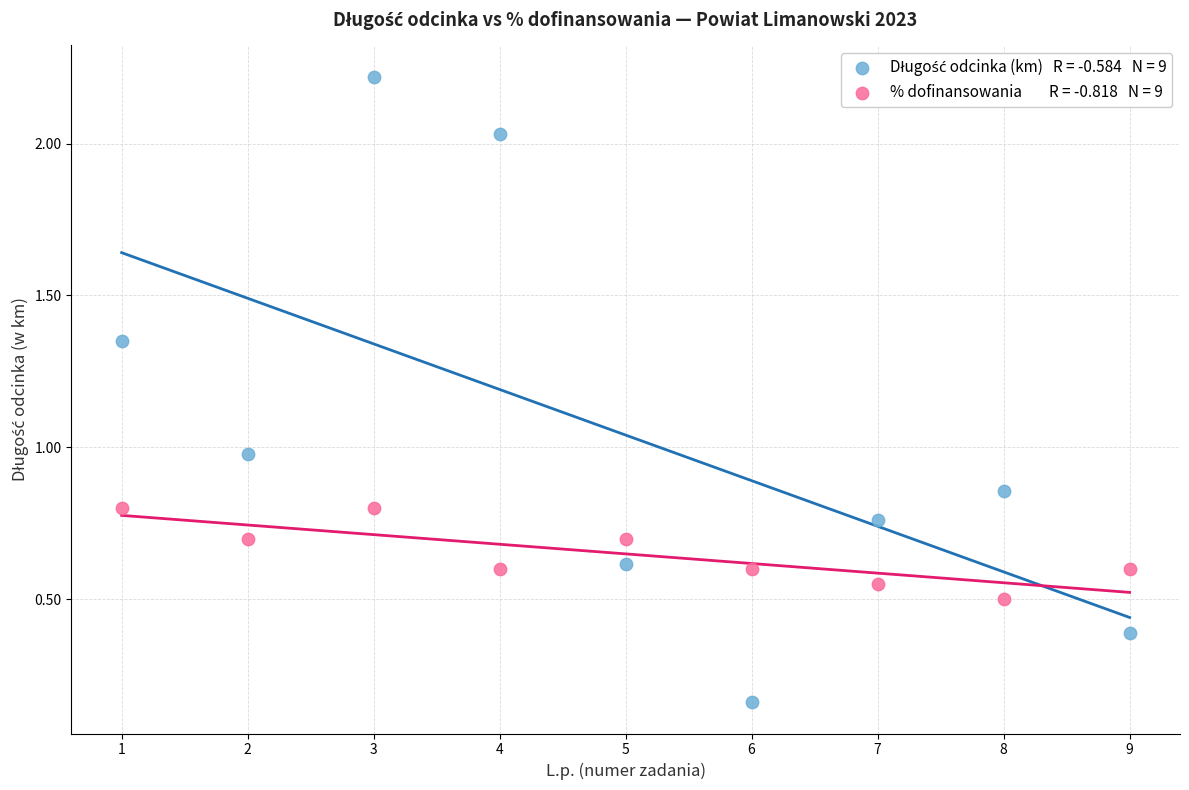

Across all data points, what is the range of Y values (max minus min)?

2.1